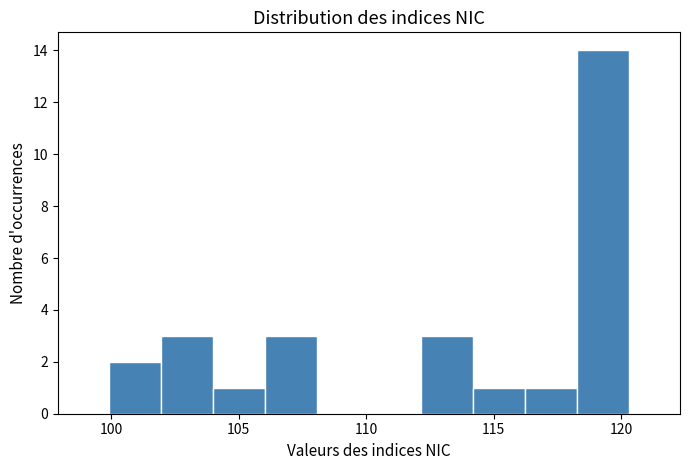

Over which range of the x-axis is the bar tallest?

118.5 to 120.5